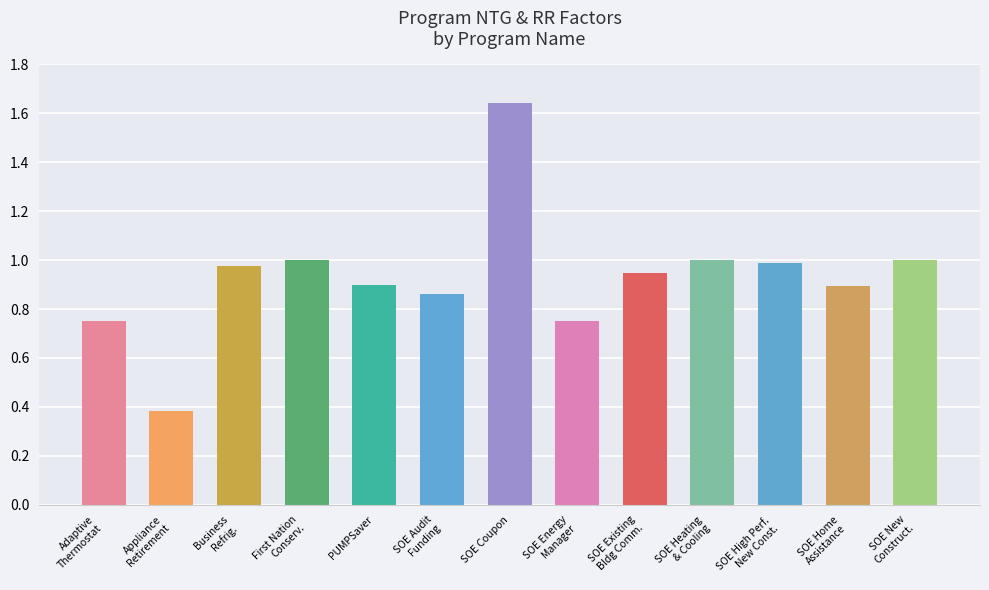

What is the difference between the maximum and minimum values?

1.3